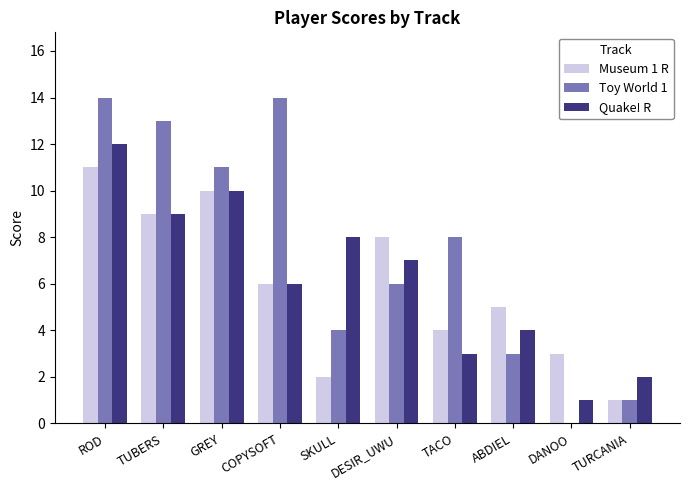

What are all the series names shown in the legend?

Museum 1 R, Toy World 1, Quake! R